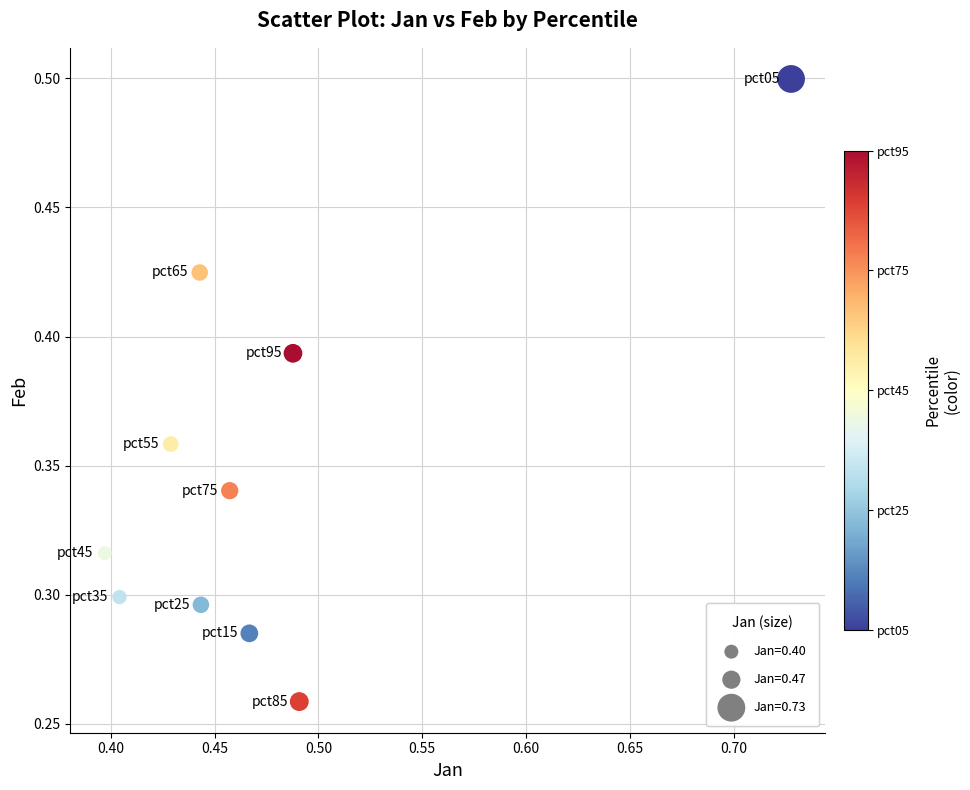

What is the average X value?

0.5